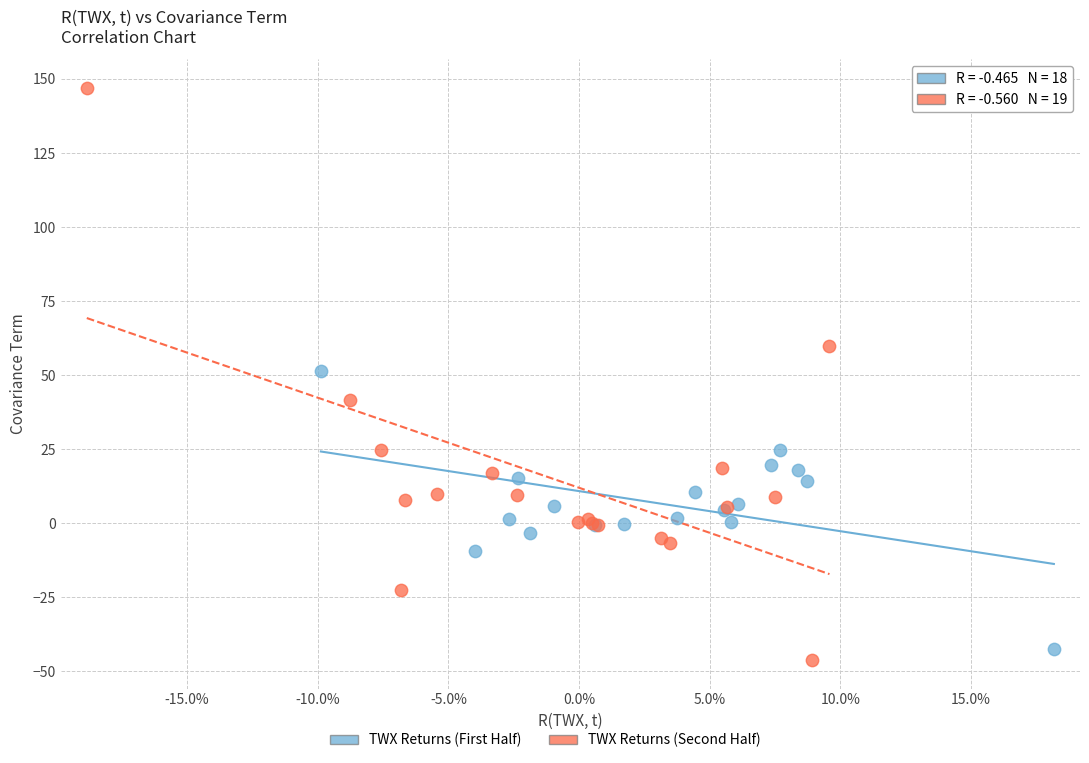

Which series has the largest Y range (max minus min)?

TWX Returns (Second Half)